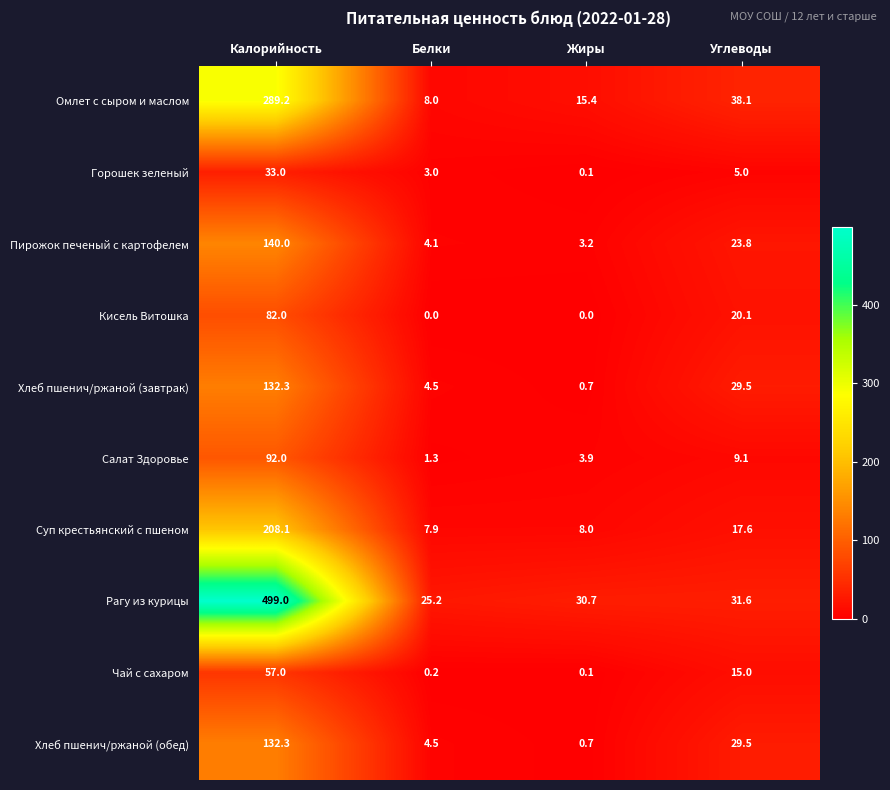

True or false: Чай с сахаром has a value of 15.0 at Углеводы.

True